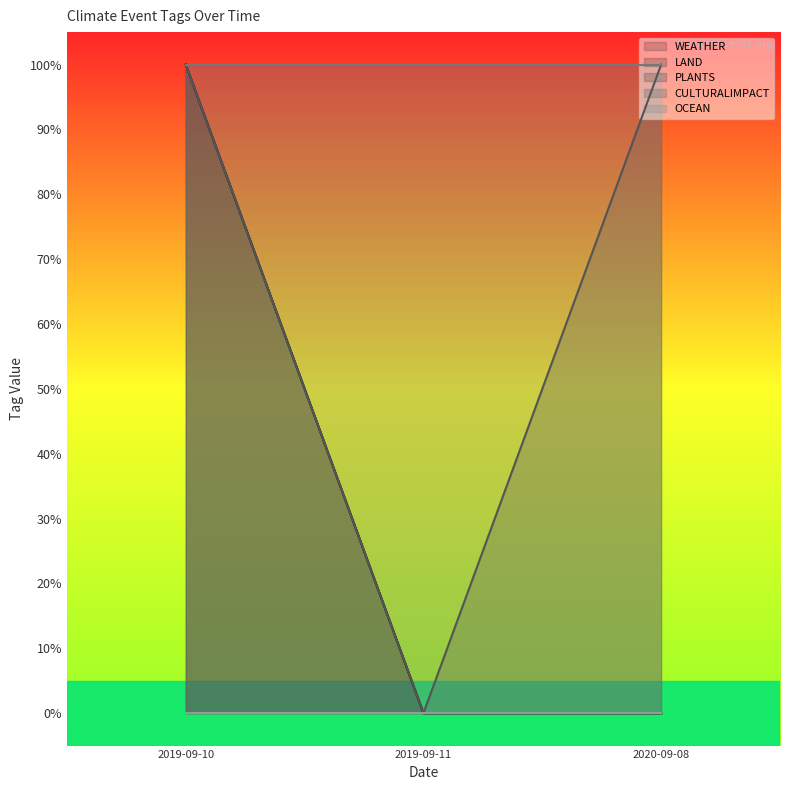

Is the value of LAND at 2020-09-08 greater than the value of PLANTS at 2020-09-08?

No